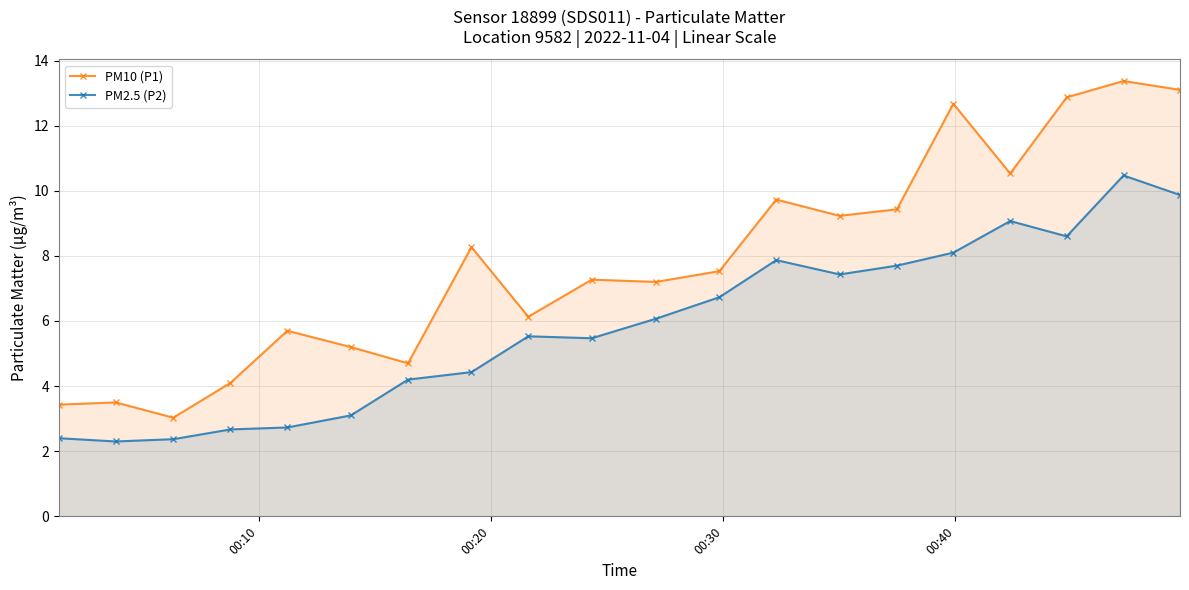

Which series has the widest spread of values?

PM10 (P1)